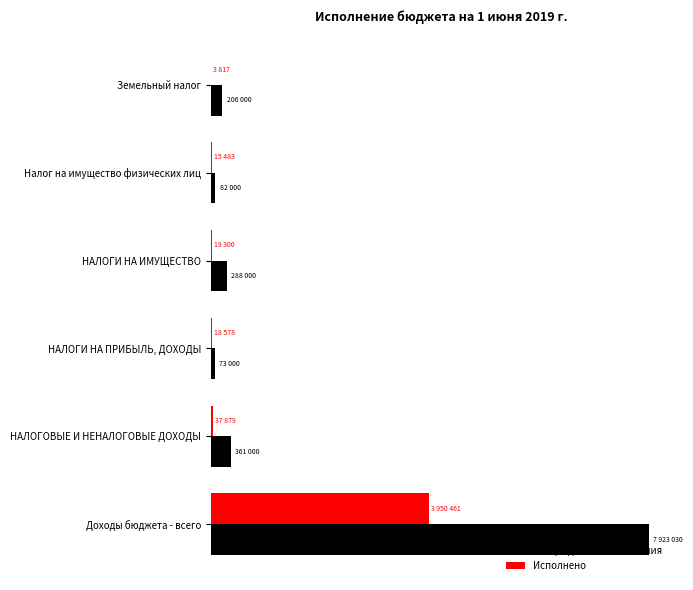

Which series has the widest spread of values?

Утвержденные назначения